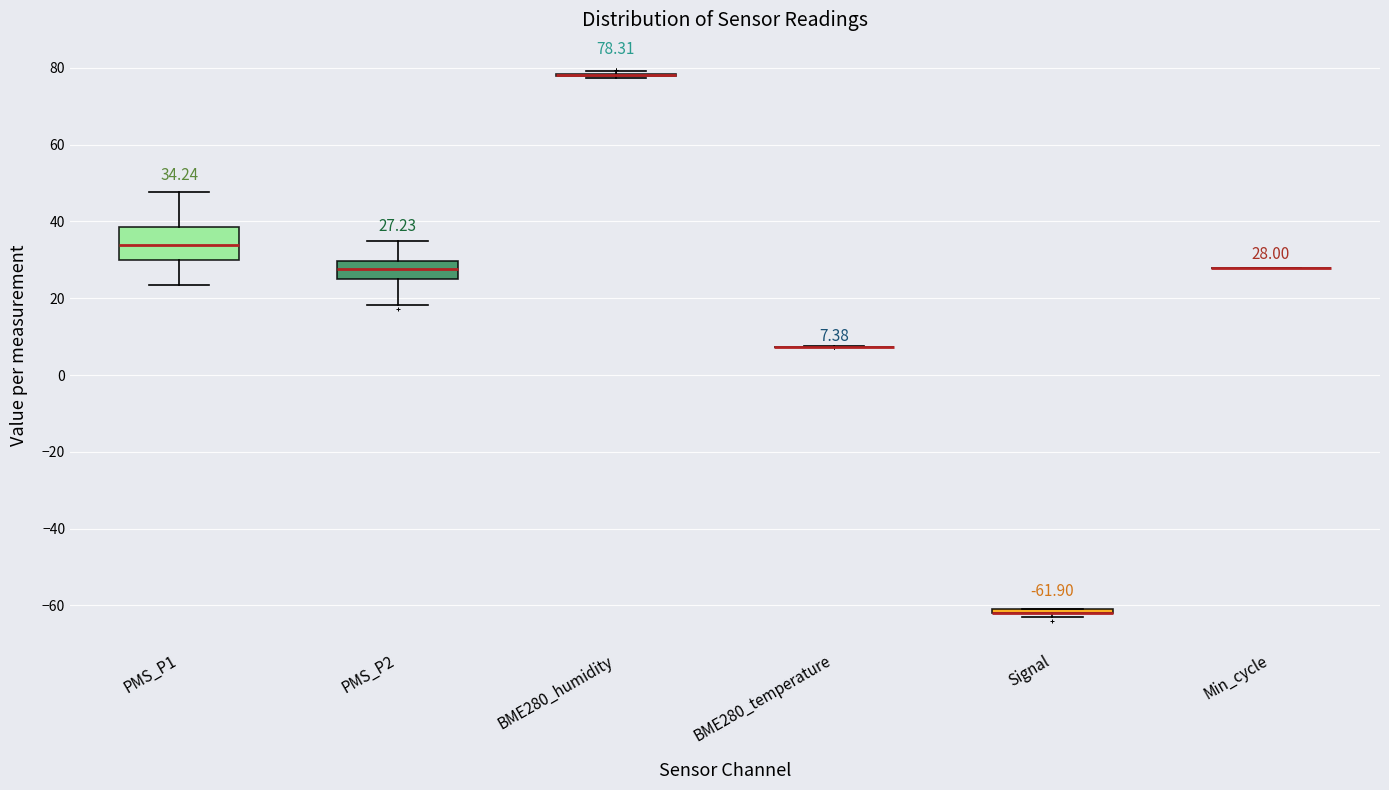

Comparing the boxes themselves (not the whiskers), which one is the tallest?

PMS_P1